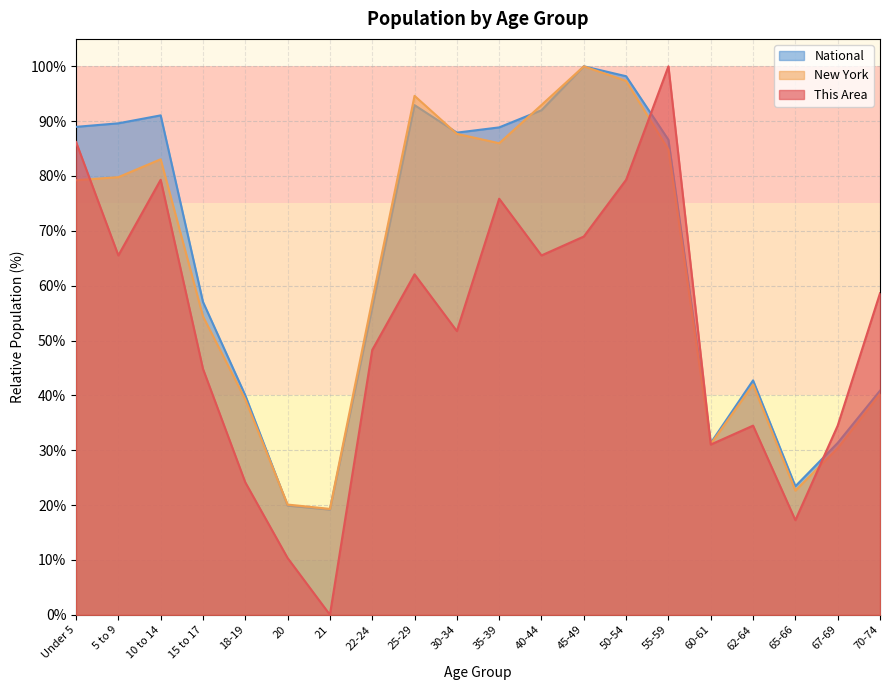

What is the minimum value for New York?

19.3